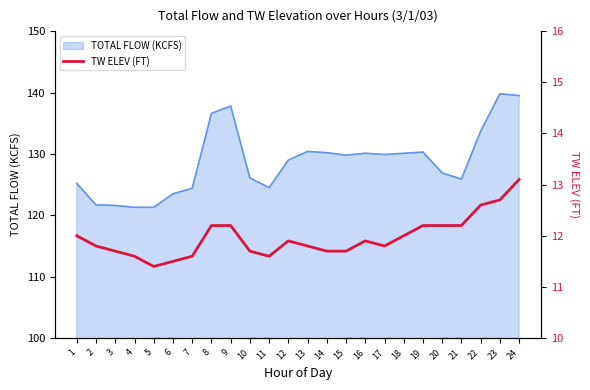

The TOTAL FLOW (KCFS) series shows 124.5 at 11. True or false?

True